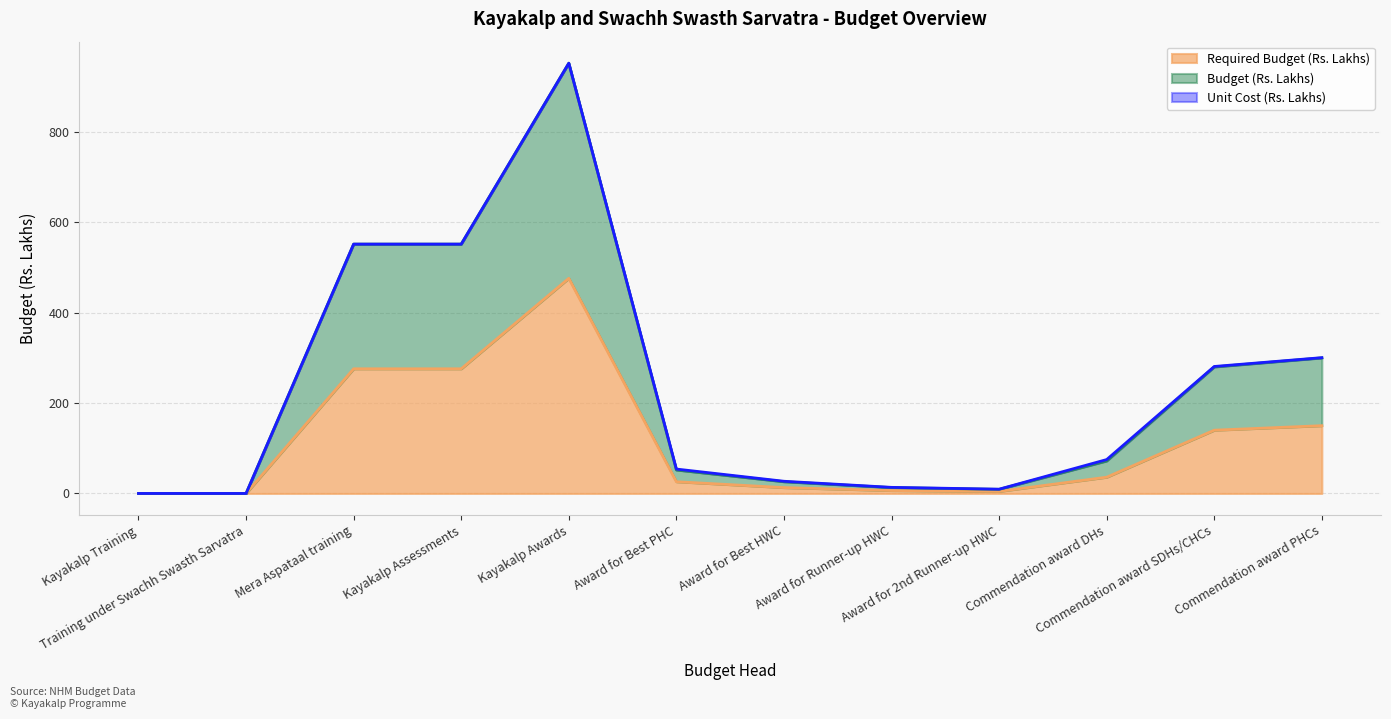

At which label does Required Budget (Rs. Lakhs) first exceed 36?

Mera Aspataal training